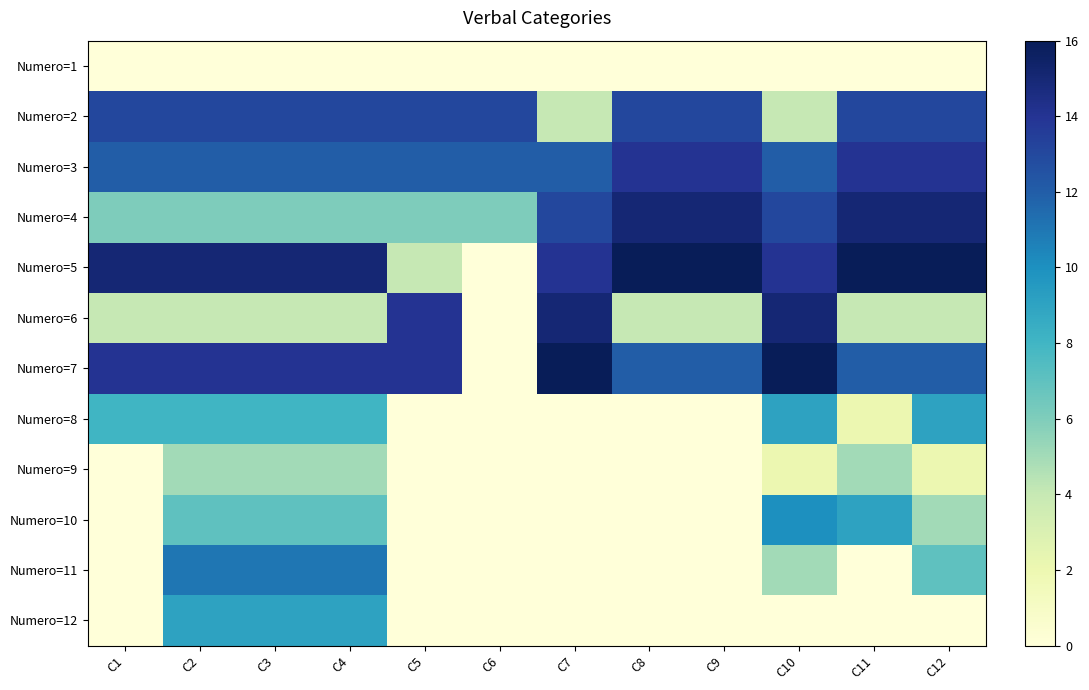

Reading right to left, what are all the values shown in this chart?

Numero=1: C12=0	C11=0	C10=0	C9=0	C8=0	C7=0	C6=0	C5=0	C4=0	C3=0	C2=0	C1=0
Numero=2: C12=13	C11=13	C10=4	C9=13	C8=13	C7=4	C6=13	C5=13	C4=13	C3=13	C2=13	C1=13
Numero=3: C12=14	C11=14	C10=12	C9=14	C8=14	C7=12	C6=12	C5=12	C4=12	C3=12	C2=12	C1=12
Numero=4: C12=15	C11=15	C10=13	C9=15	C8=15	C7=13	C6=6	C5=6	C4=6	C3=6	C2=6	C1=6
Numero=5: C12=16	C11=16	C10=14	C9=16	C8=16	C7=14	C6=0	C5=4	C4=15	C3=15	C2=15	C1=15
Numero=6: C12=4	C11=4	C10=15	C9=4	C8=4	C7=15	C6=0	C5=14	C4=4	C3=4	C2=4	C1=4
Numero=7: C12=12	C11=12	C10=16	C9=12	C8=12	C7=16	C6=0	C5=14	C4=14	C3=14	C2=14	C1=14
Numero=8: C12=9	C11=2	C10=9	C9=0	C8=0	C7=0	C6=0	C5=0	C4=8	C3=8	C2=8	C1=8
Numero=9: C12=2	C11=5	C10=2	C9=0	C8=0	C7=0	C6=0	C5=0	C4=5	C3=5	C2=5	C1=0
Numero=10: C12=5	C11=9	C10=10	C9=0	C8=0	C7=0	C6=0	C5=0	C4=7	C3=7	C2=7	C1=0
Numero=11: C12=7	C11=0	C10=5	C9=0	C8=0	C7=0	C6=0	C5=0	C4=11	C3=11	C2=11	C1=0
Numero=12: C12=0	C11=0	C10=0	C9=0	C8=0	C7=0	C6=0	C5=0	C4=9	C3=9	C2=9	C1=0